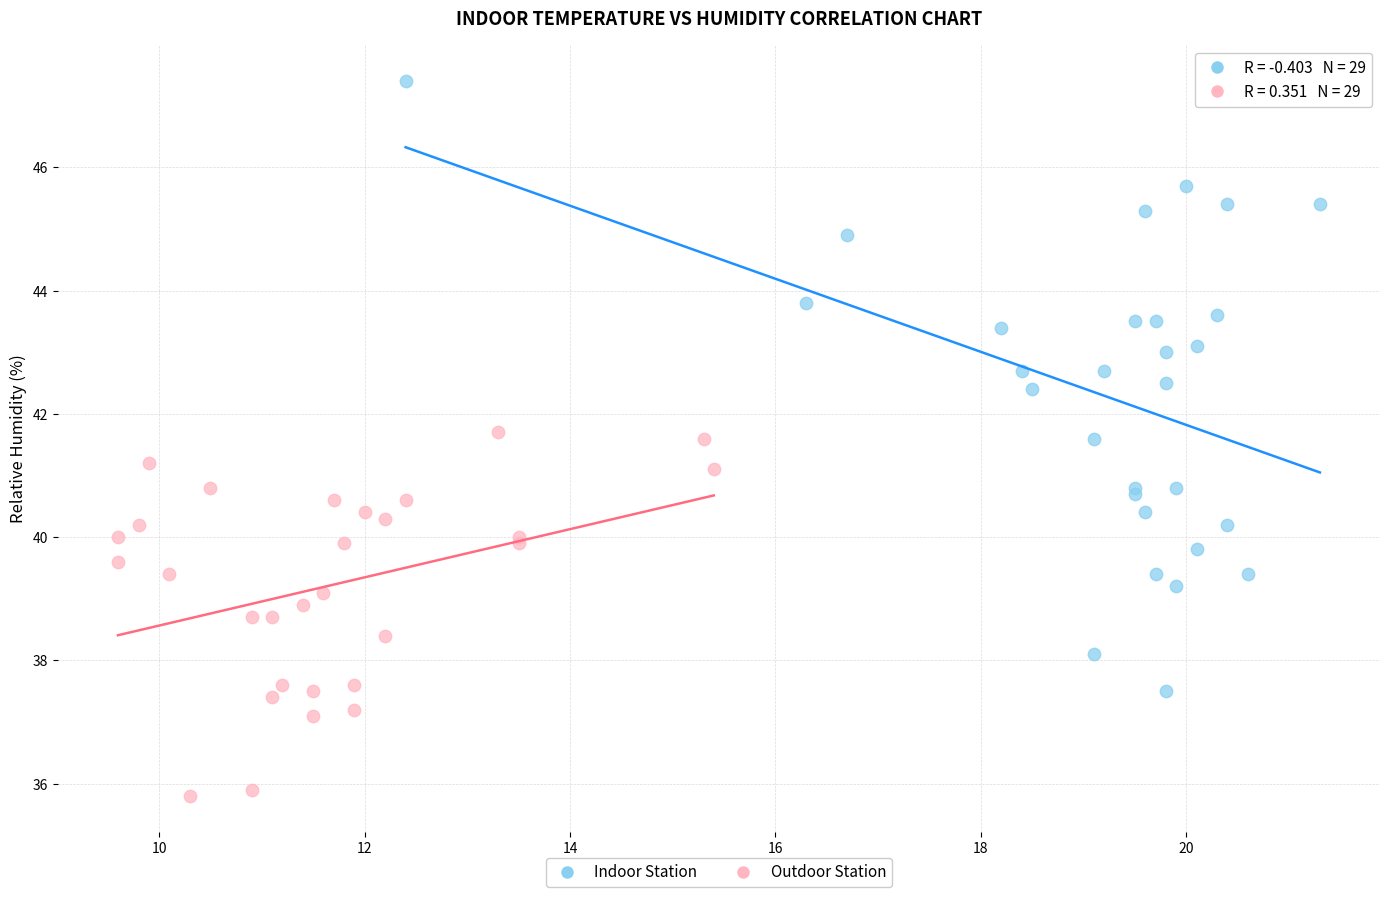

Which series contains the highest Y value?

Indoor Station